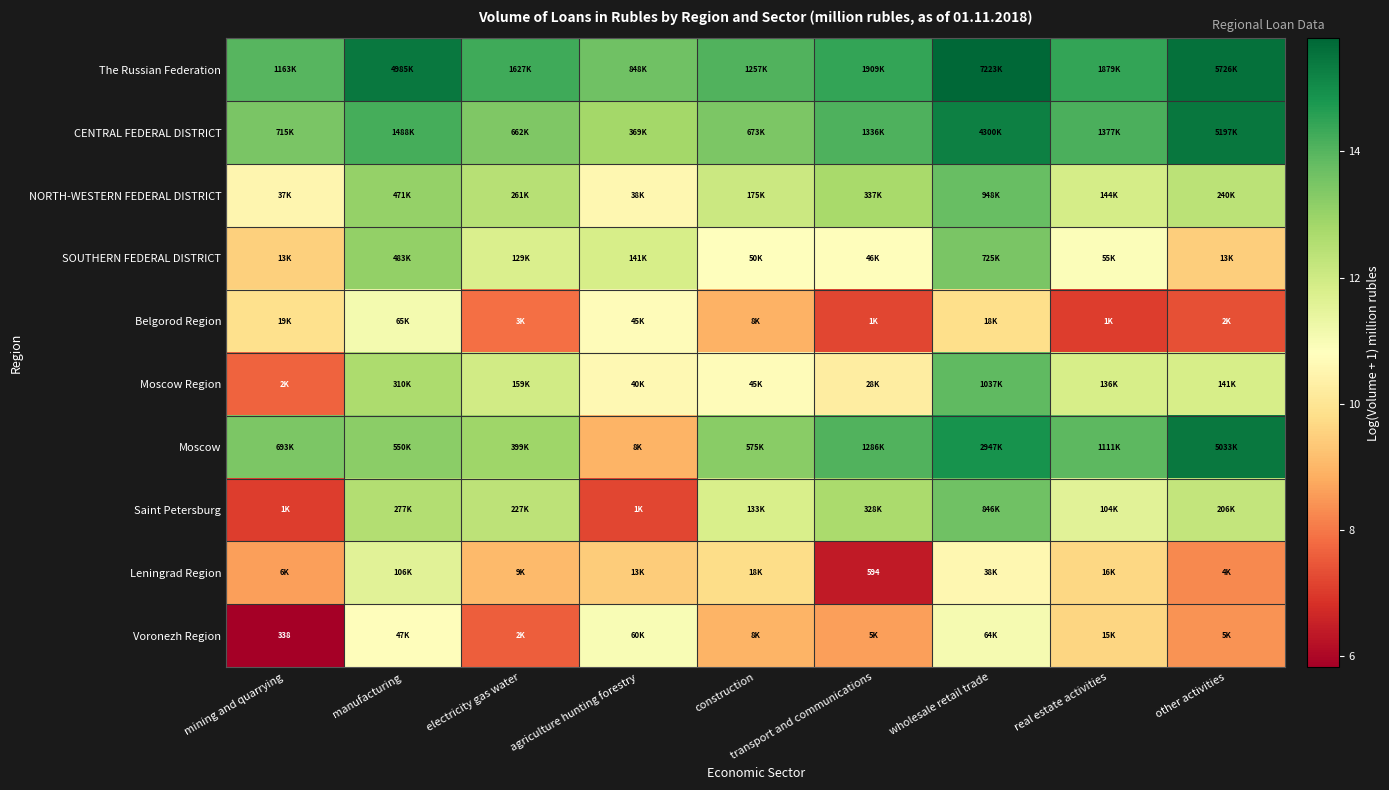

List the labels in order of The Russian Federation value, largest first.

wholesale retail trade, other activities, manufacturing, transport and communications, real estate activities, electricity gas water, construction, mining and quarrying, agriculture hunting forestry